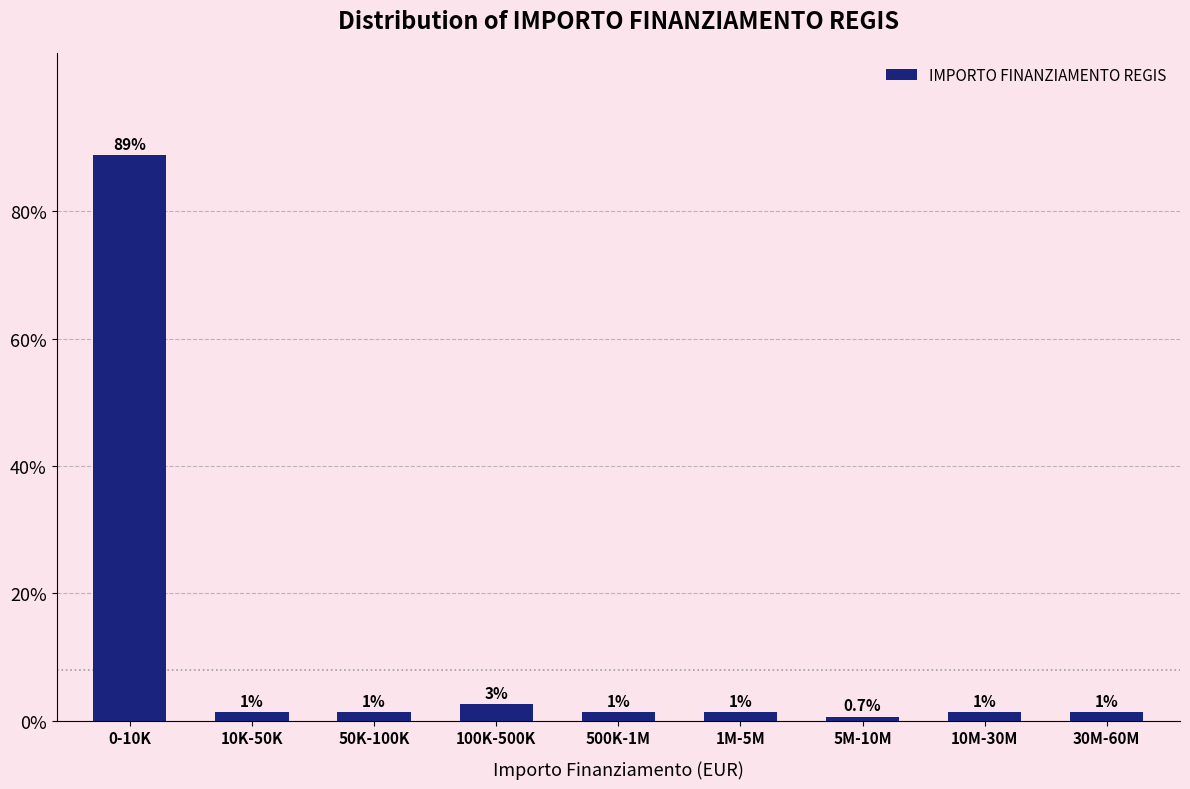

How many bars are there in total?

9